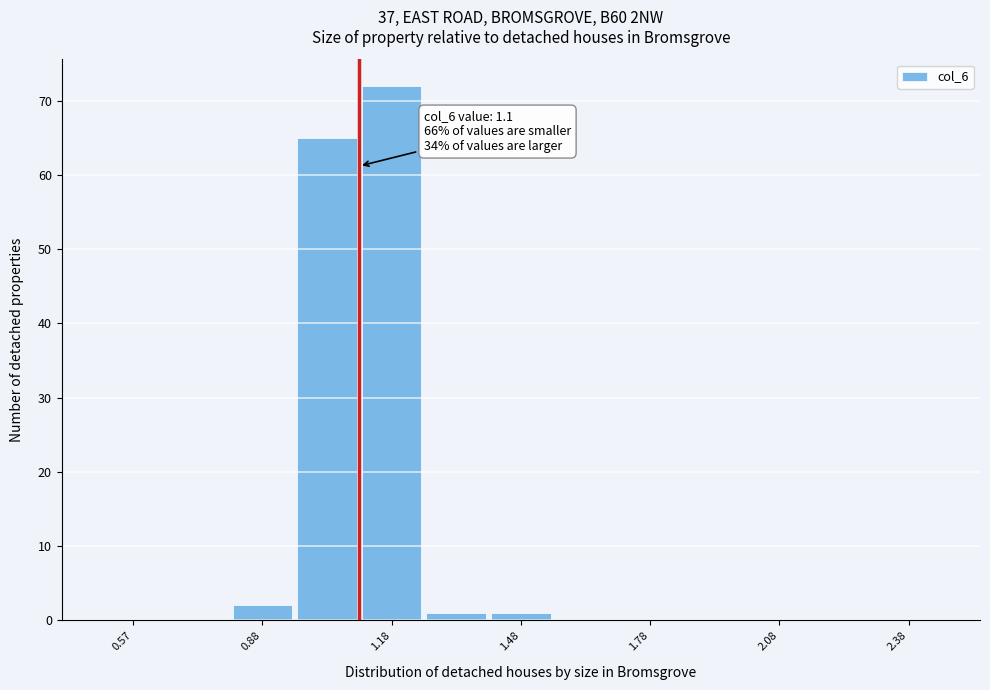

Read against the x-axis, roughly where is the centre of the tallest bar?

1.20